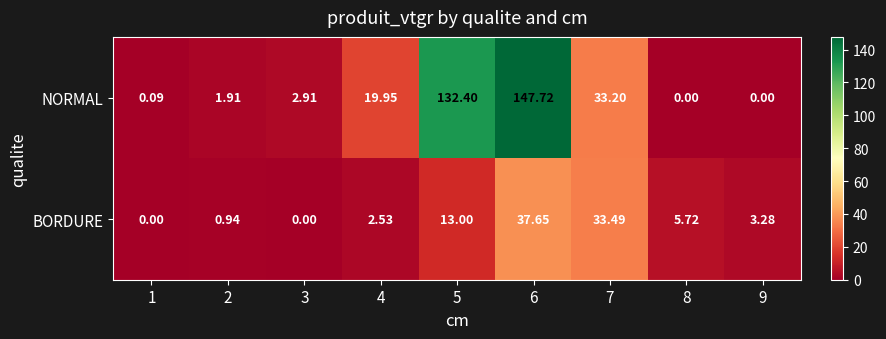

At 4, list the series in order from largest to smallest.

NORMAL, BORDURE